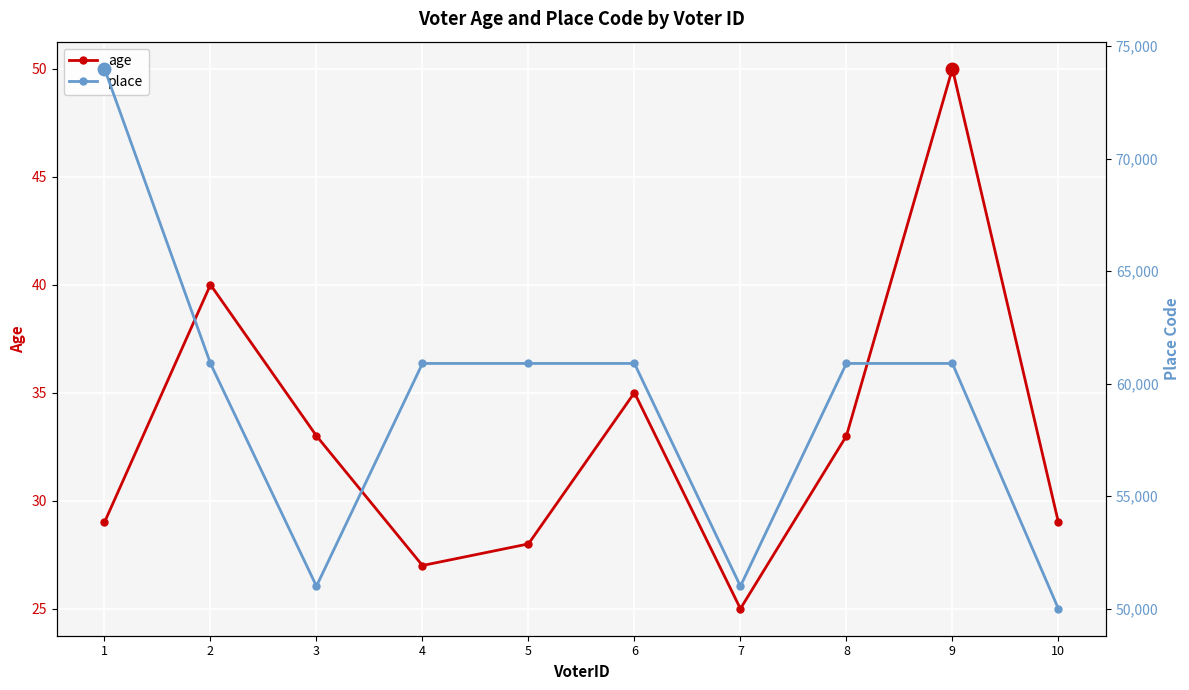

Between 3 and 2, which is larger?

2